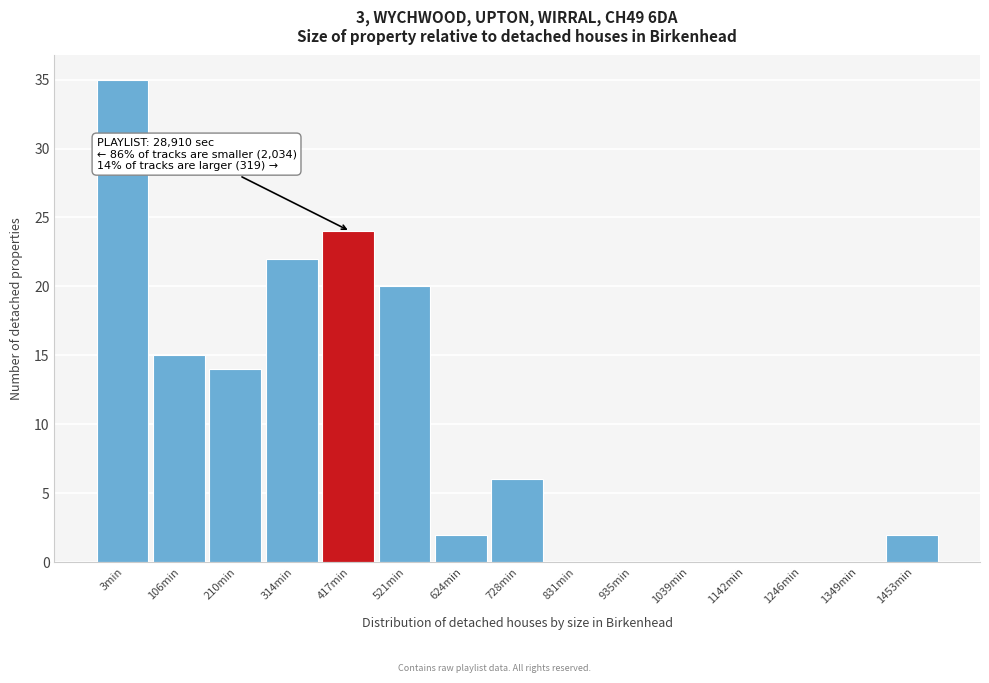

Reading left to right, extract all data points from this chart.

3min=35	106min=15	210min=14	314min=22	417min=24	521min=20	624min=2	728min=6	831min=0	935min=0	1039min=0	1142min=0	1246min=0	1349min=0	1453min=2